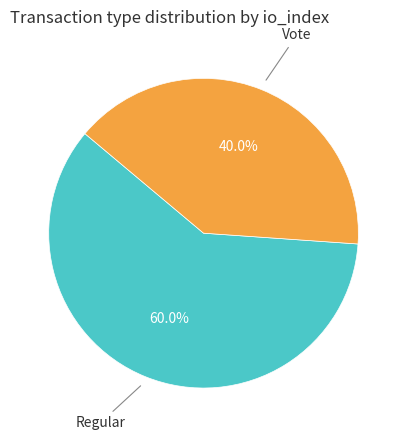

To the nearest percent, what is the difference between the largest and smallest slice percentages?

20%